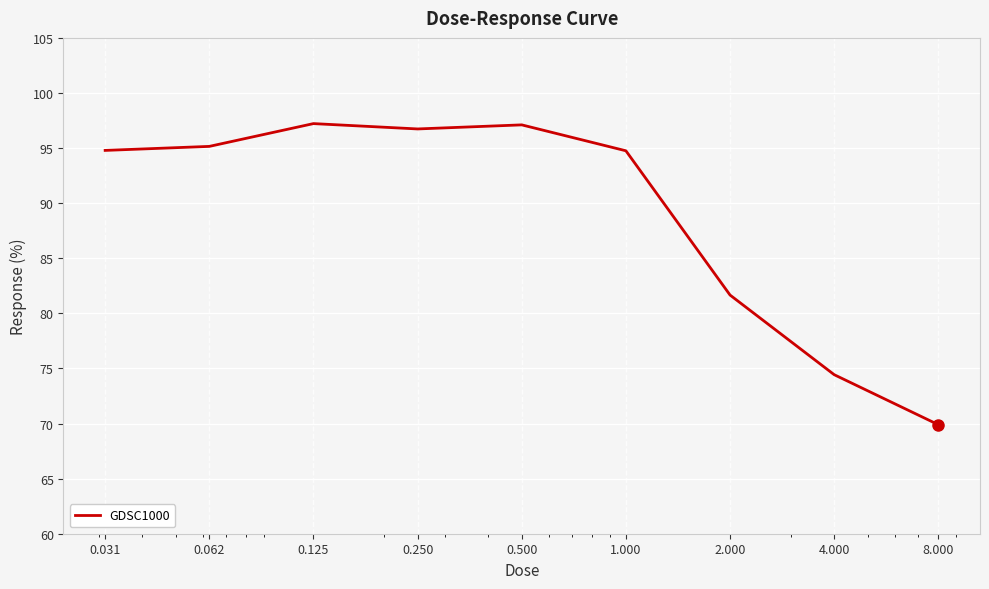

What is the difference between the maximum and minimum values?

27.3